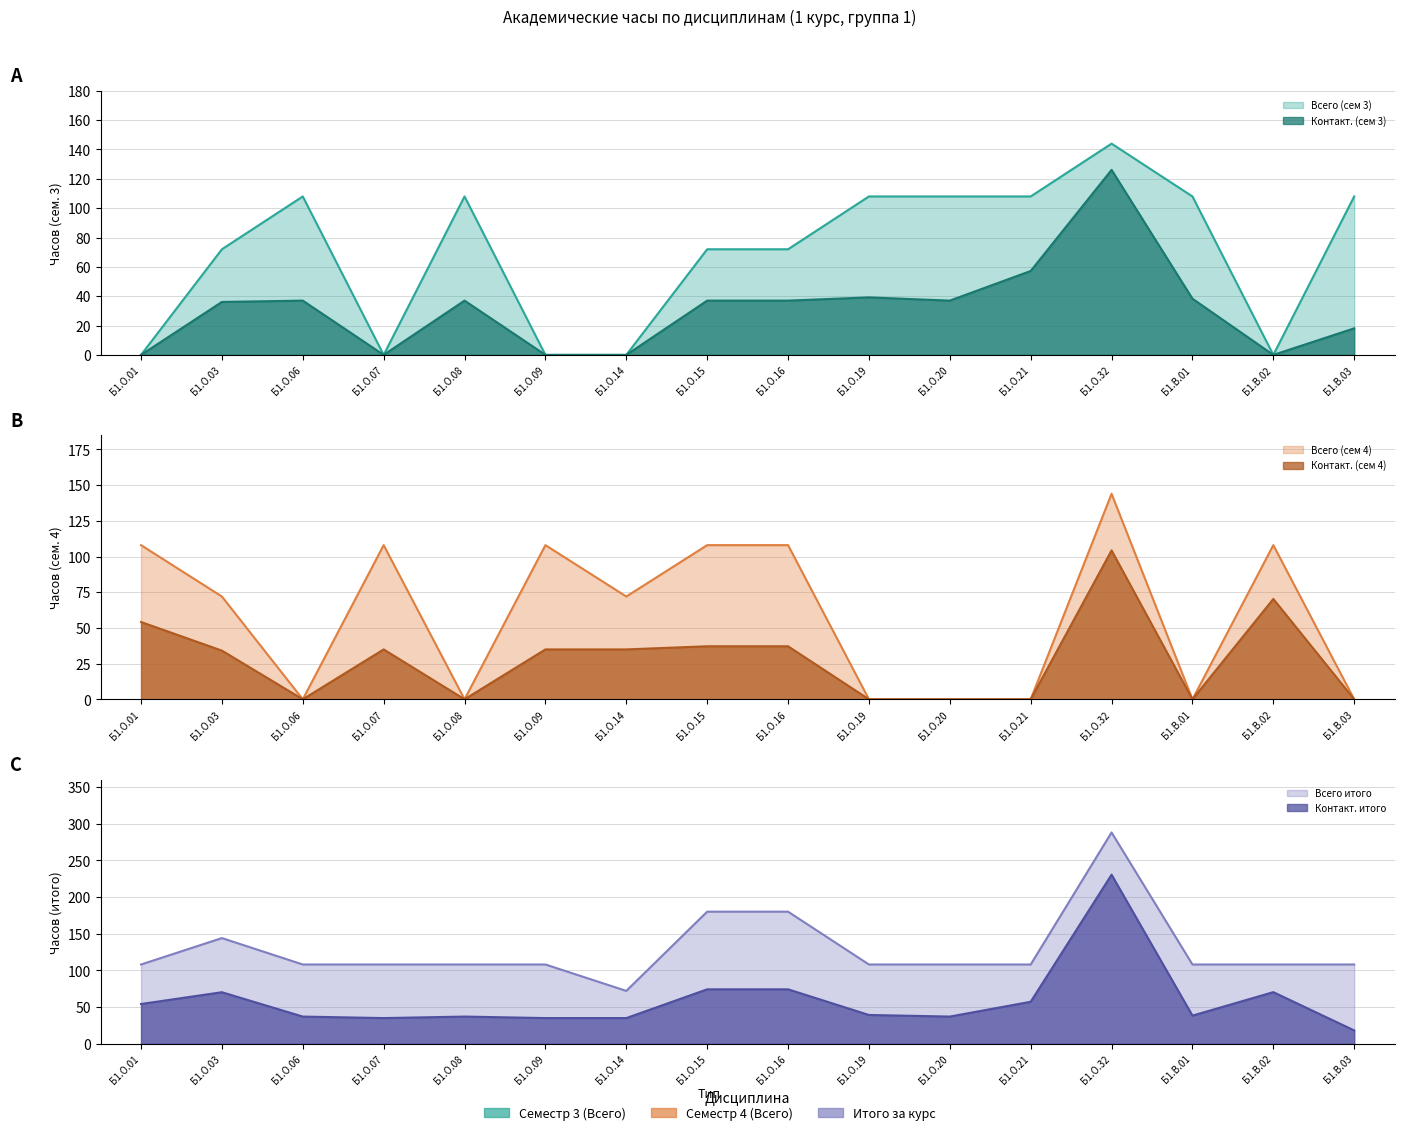

True or false: Контакт. (сем 3) has a value of 48.9 at Б1.О.03.

False